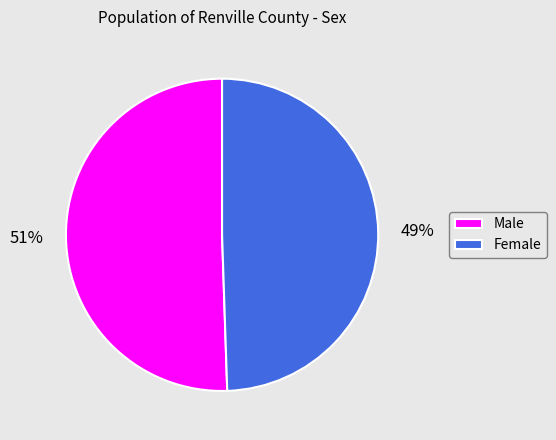

Which slice is the smallest?

Female